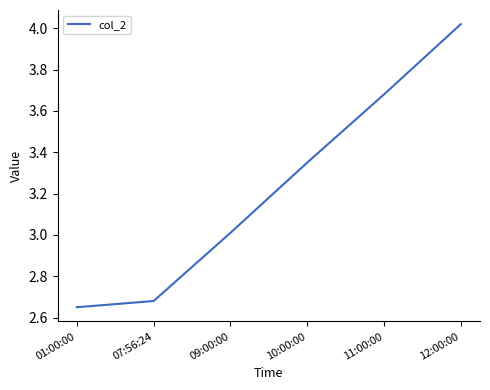

The chart shows a value of 2.0 at 10:00:00. True or false?

False